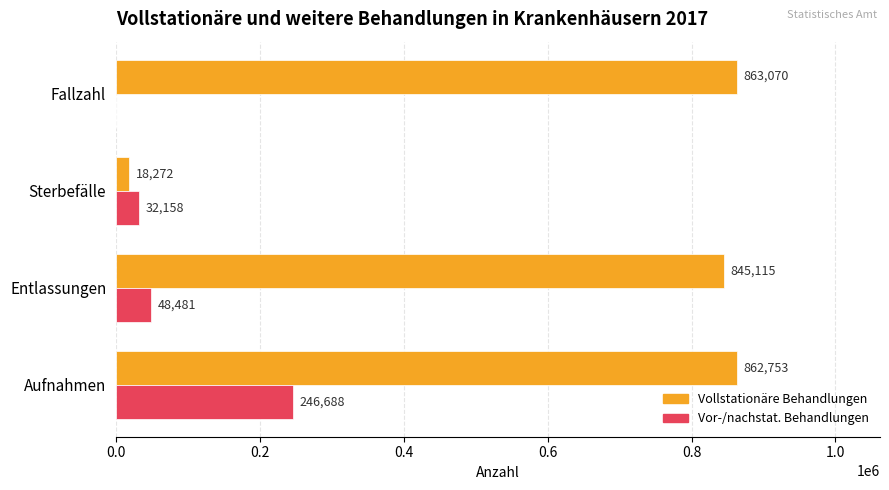

At which category does the chart reach its peak across all series?

Fallzahl